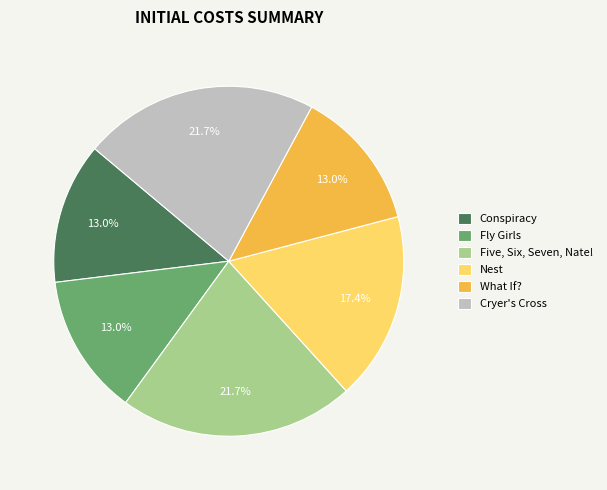

To the nearest percent, what percentage of the pie is Five, Six, Seven, Nate!?

22%